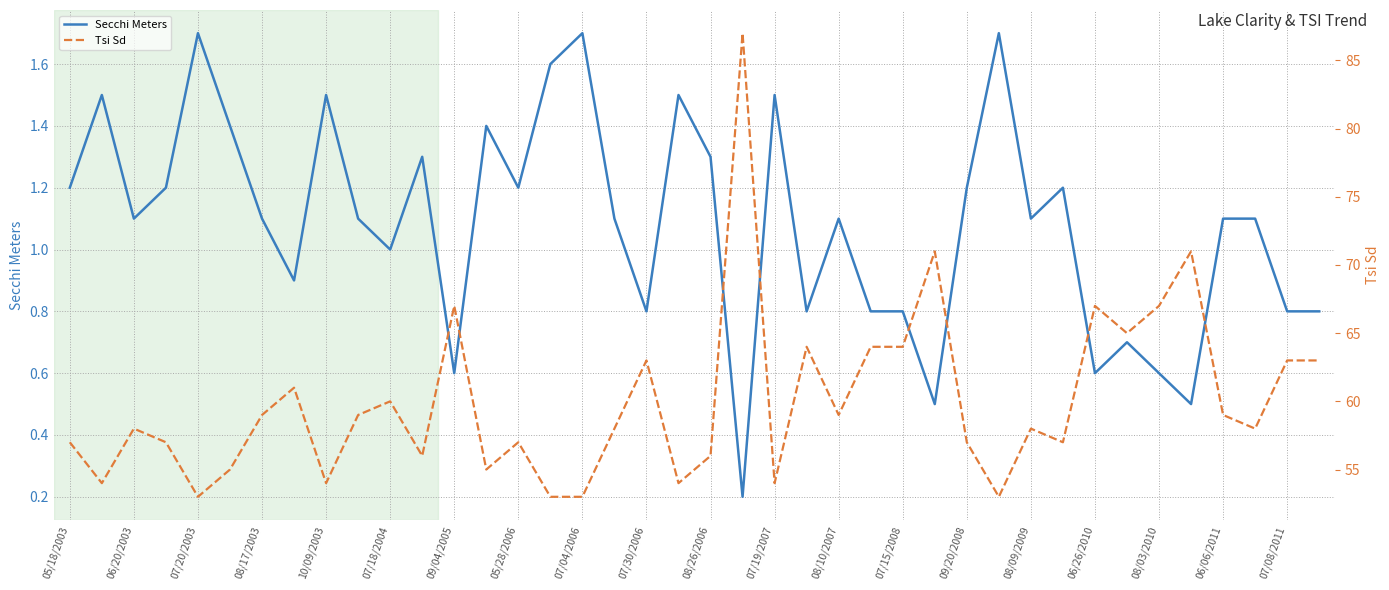

Is it true that Secchi Meters equals 0.2 at 07/30/2006?

False